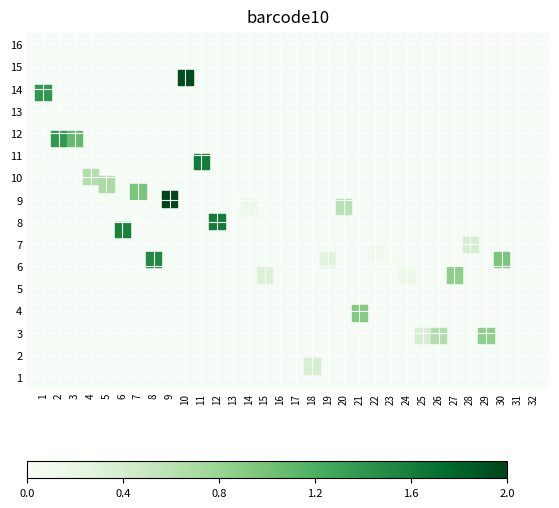

What is the range of X values (max minus min)?

29.0